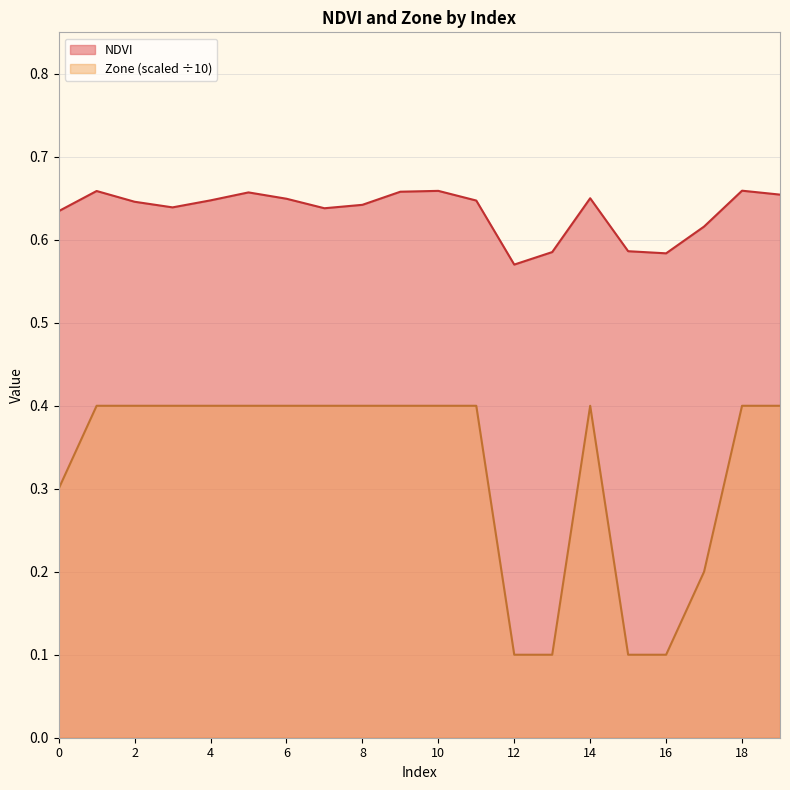

What is the value of the Zone point at the 15th from the left?

0.4